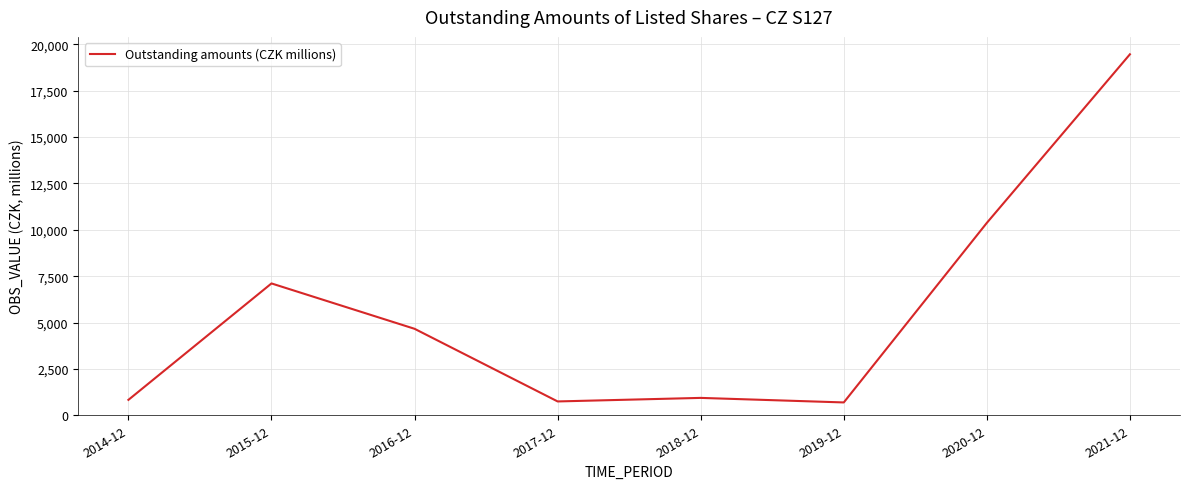

True or false: there are more than 1 points higher than both neighbors.

True